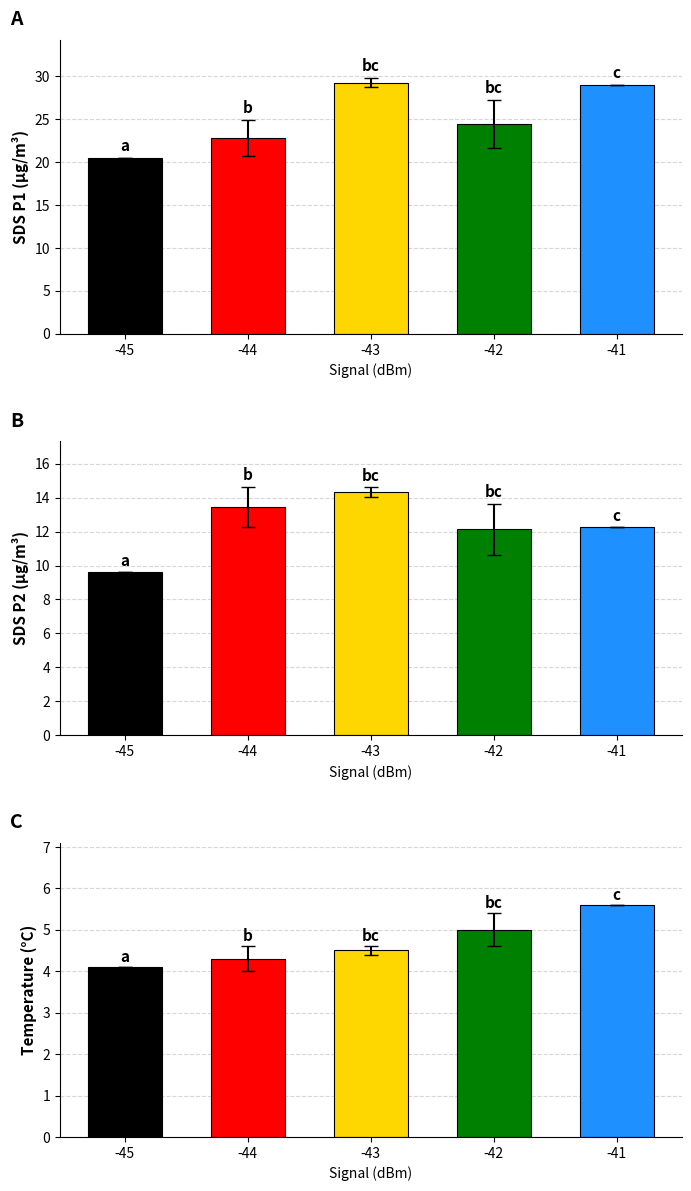

What is the value of the Temp bar at the 1st from the left?

4.1